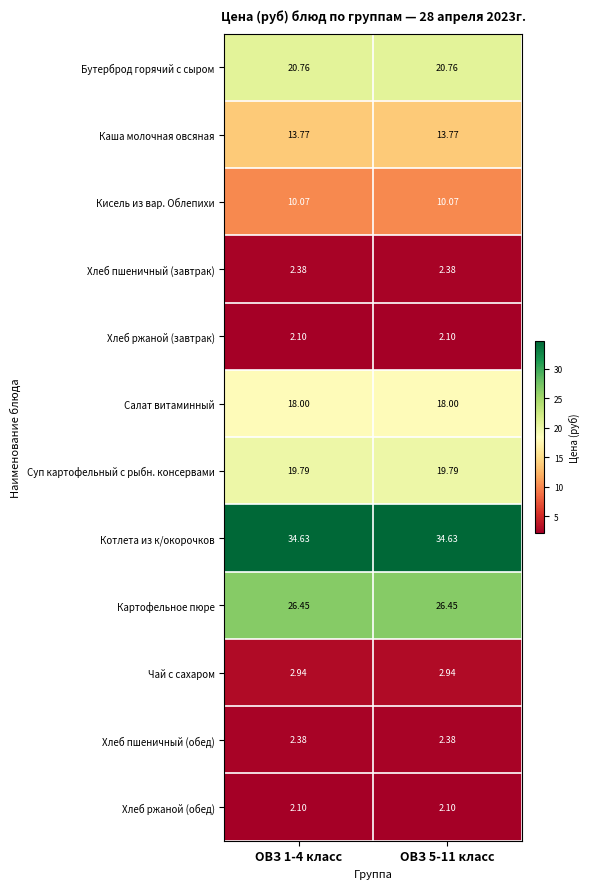

What is the total value across all series at ОВЗ 1-4 класс?

155.4